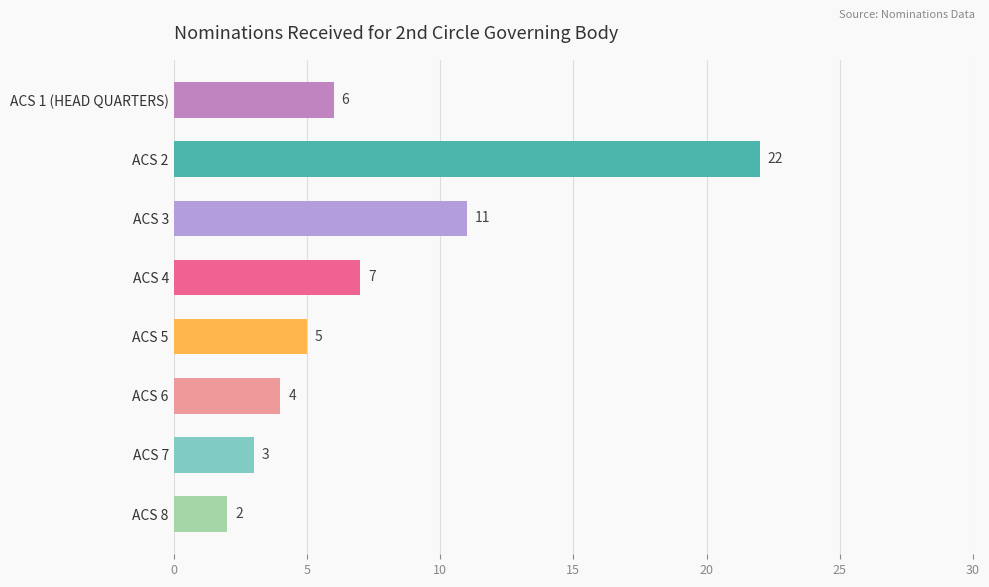

Approximately how many times larger is the value at ACS 6 compared to ACS 3?

0.4